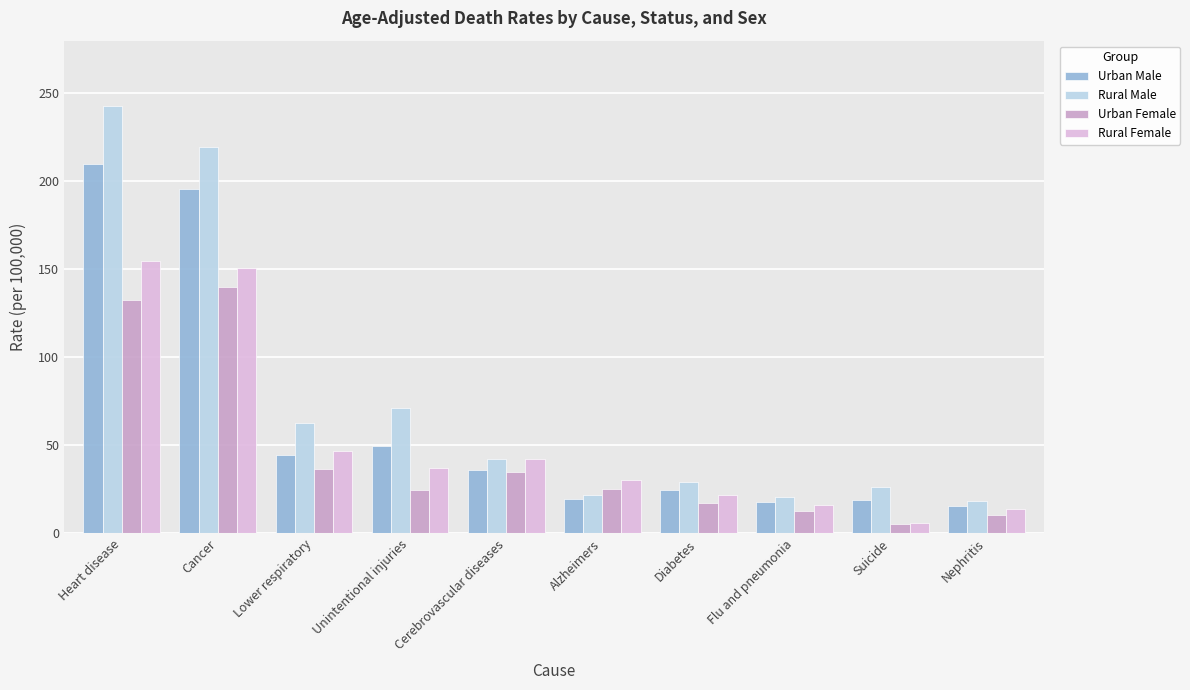

What is the difference between the maximum and minimum values in the Rural Female series?

148.7